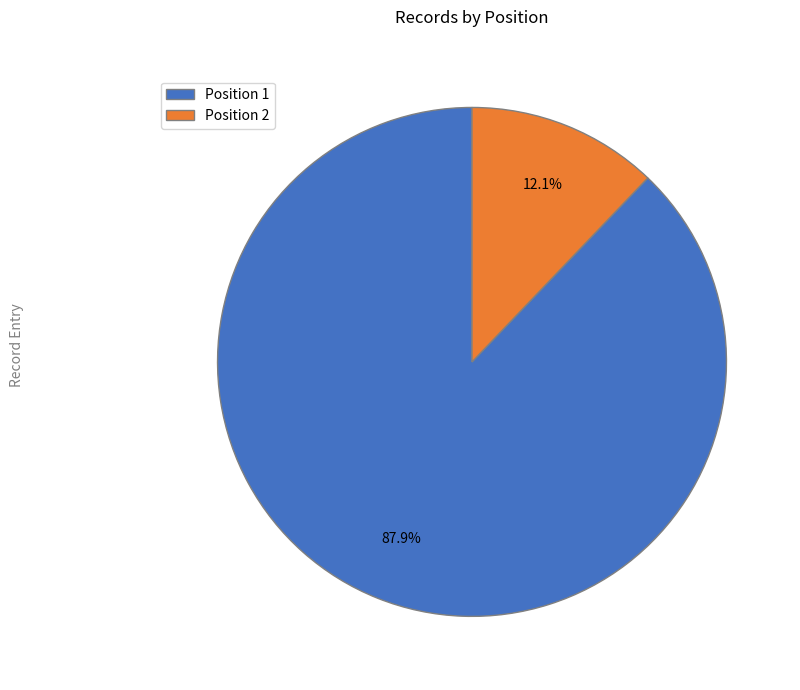

Which slice is the smallest?

Position 2